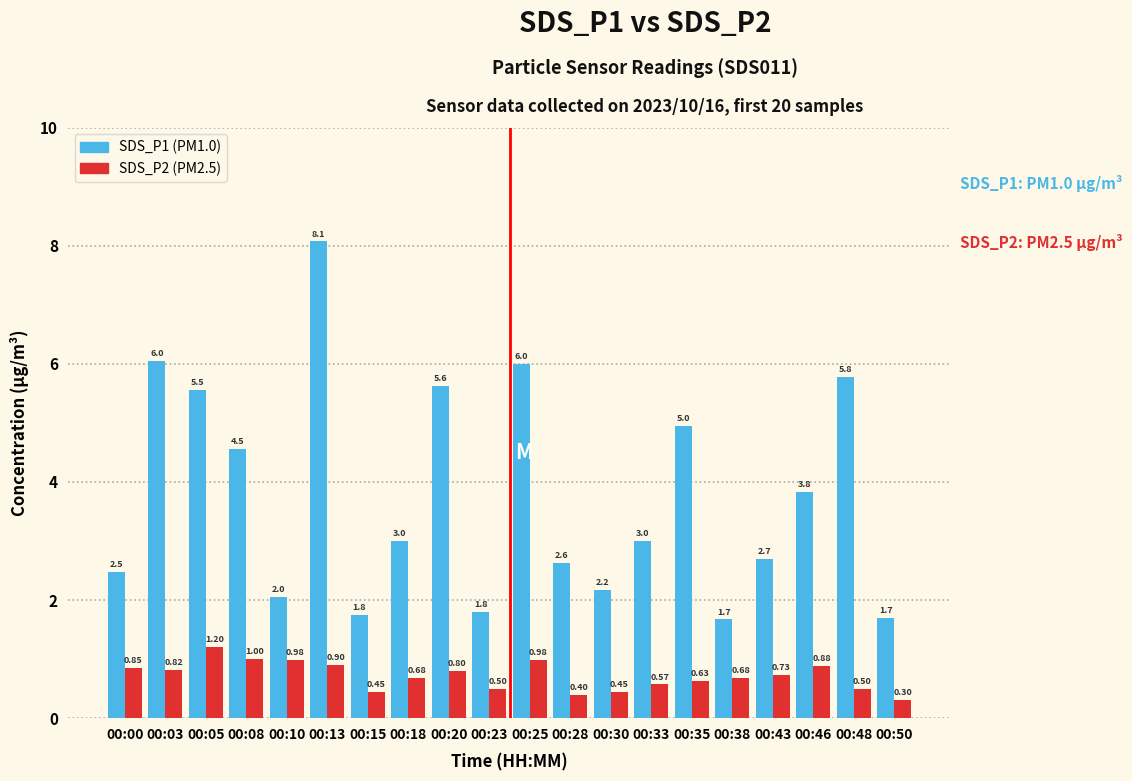

What is the difference between the highest and lowest values at 00:30?

1.7